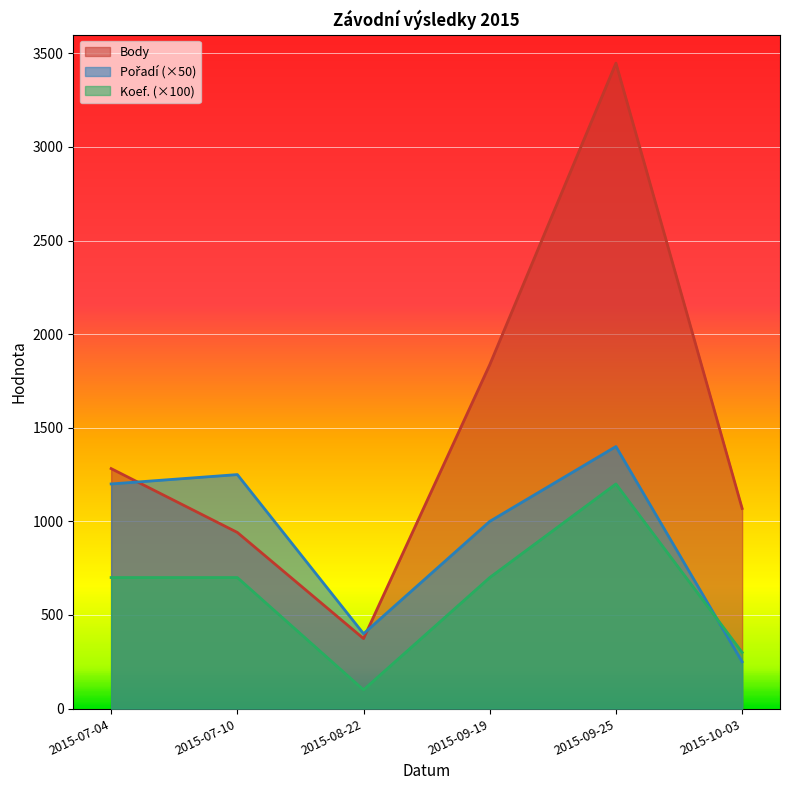

Count the Koef. values in the range 300 to 700.

4